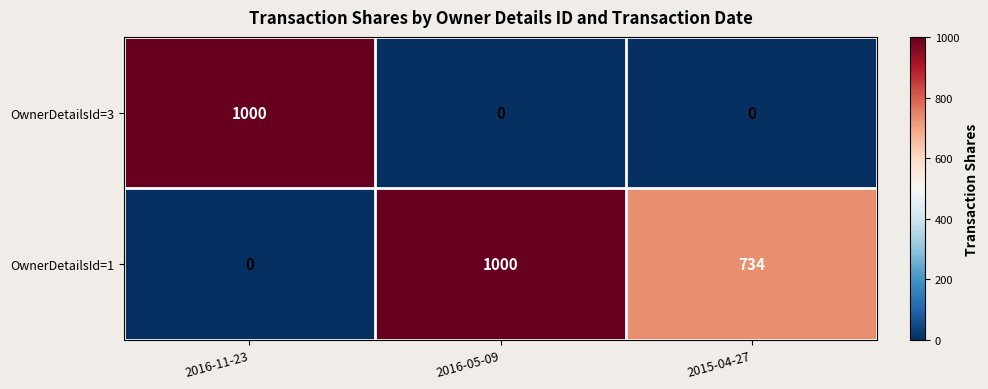

How many positive values does the OwnerDetailsId=3 series have?

1